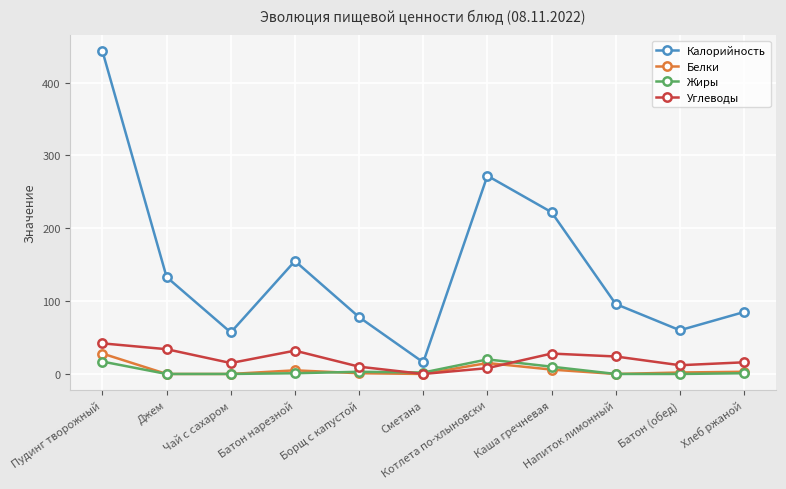

Which series has the largest total across all categories?

Калорийность